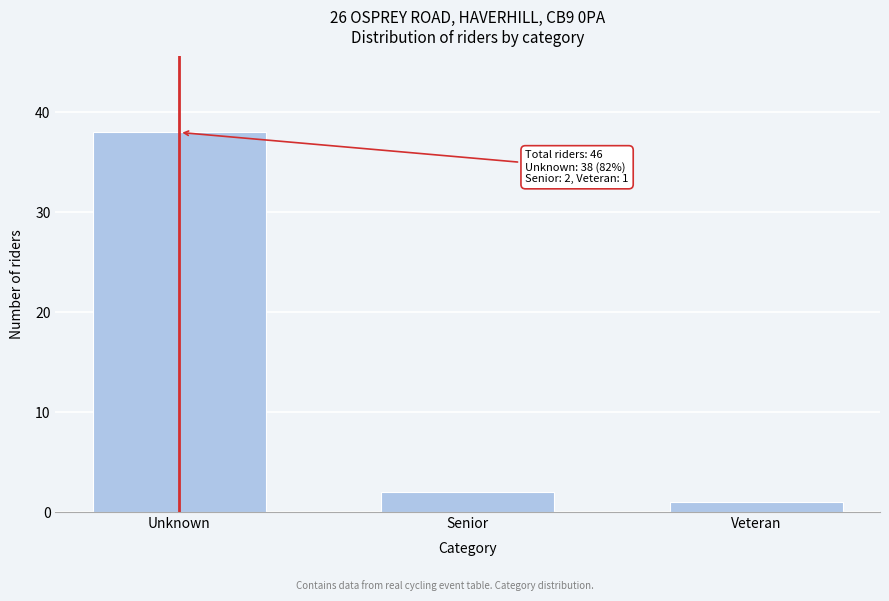

Reading left to right, extract all data points from this chart.

38	2	1